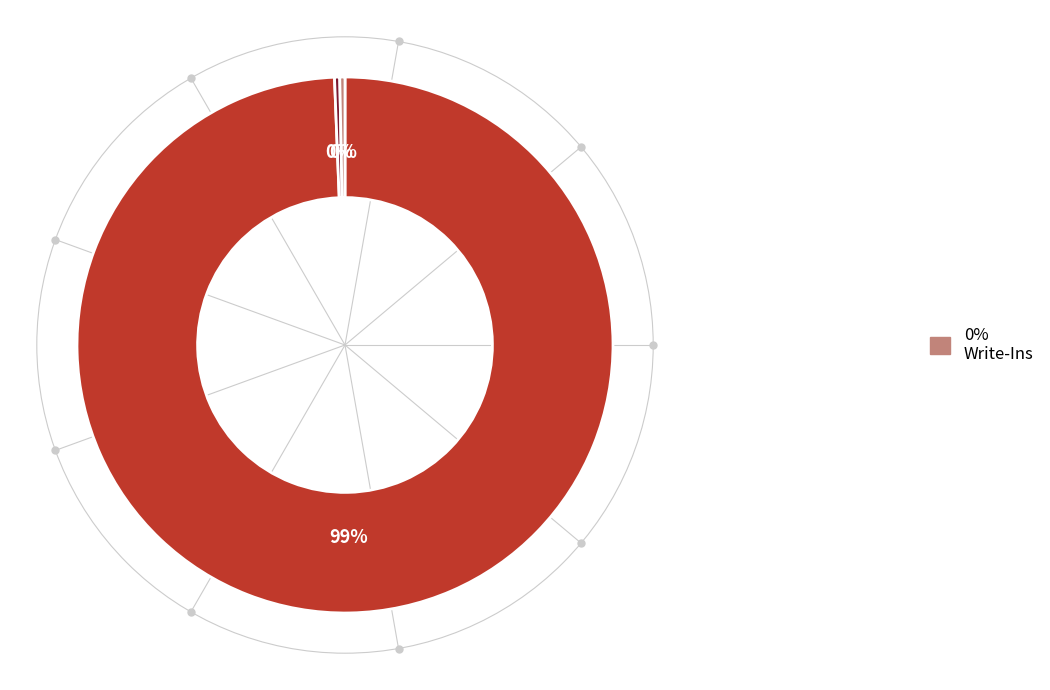

To the nearest percent, what is the average slice percentage?

33%